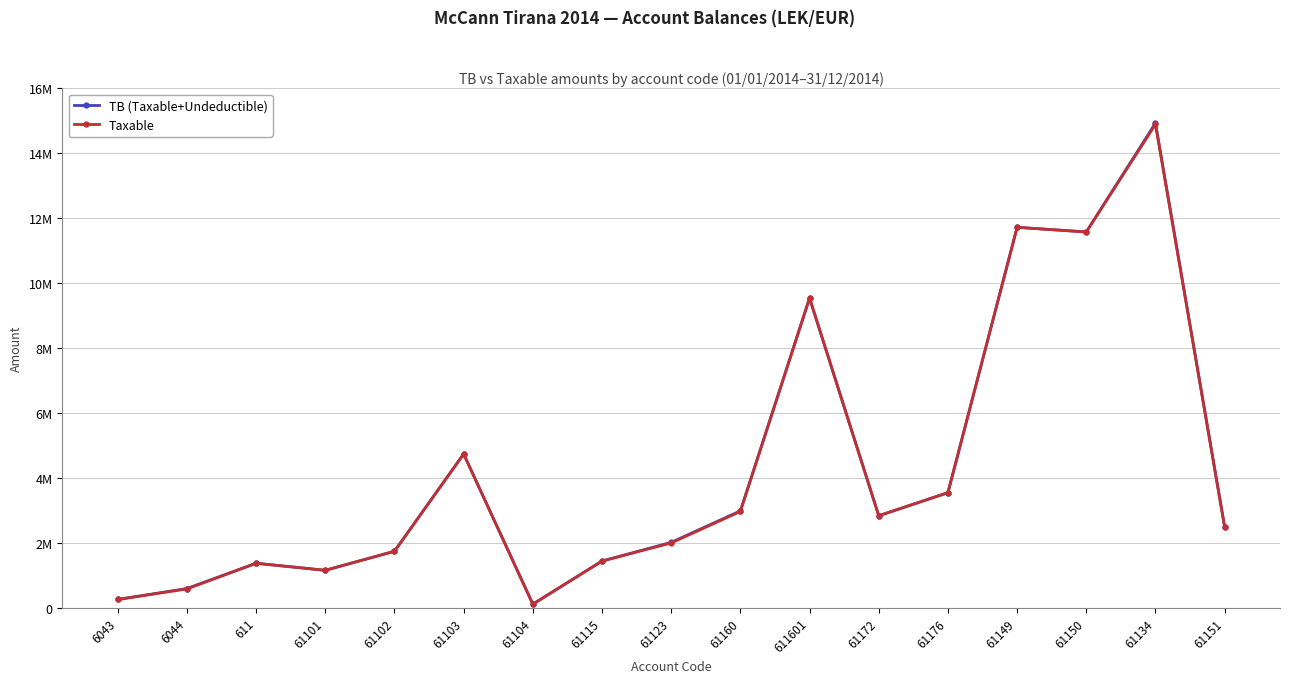

What is the sum of the Taxable values at 61123 and 611601?

11527919.8